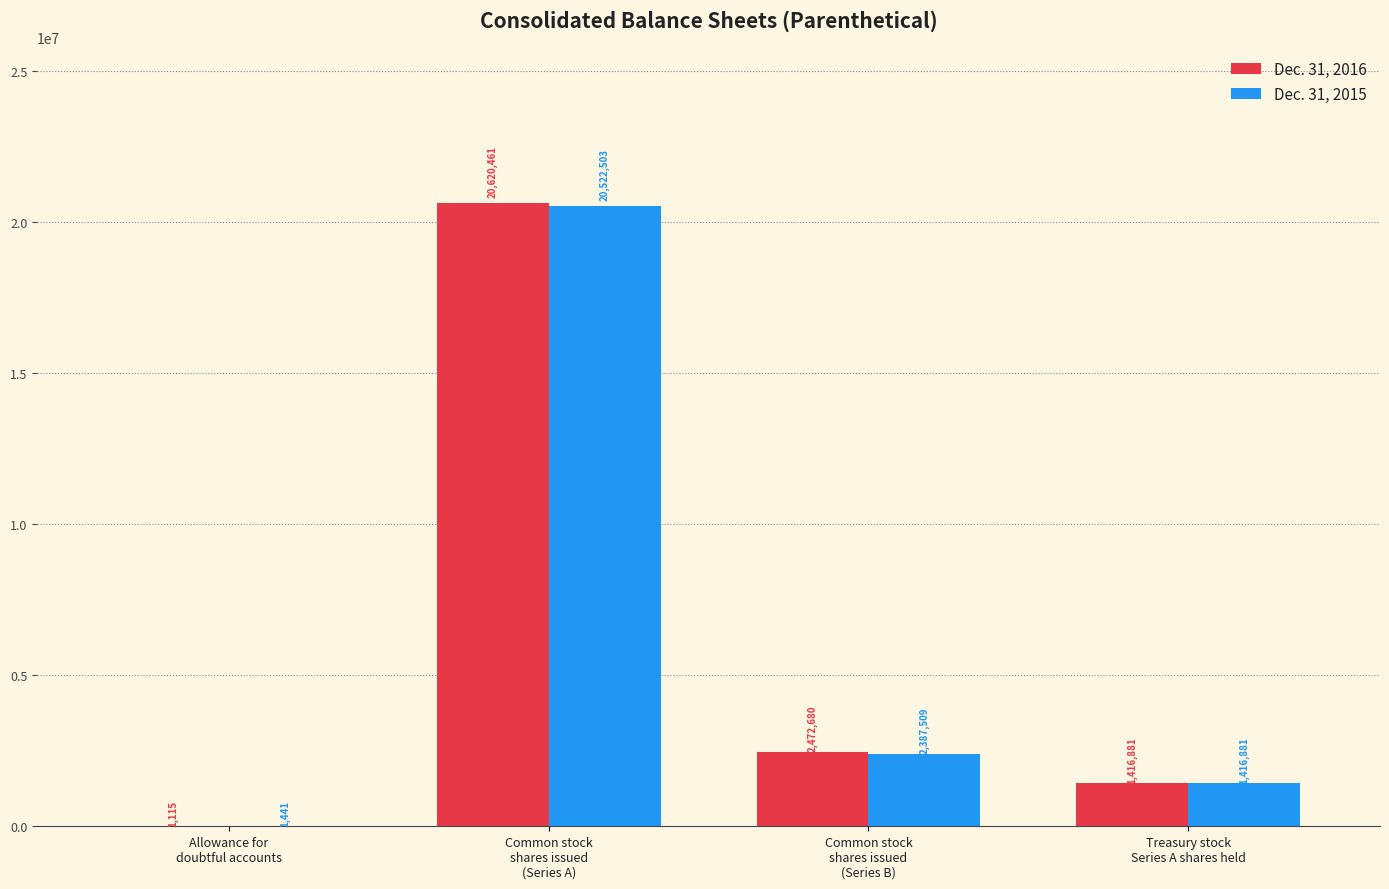

Read the Dec. 31, 2016 value at Common stock
shares issued
(Series A).

20620461